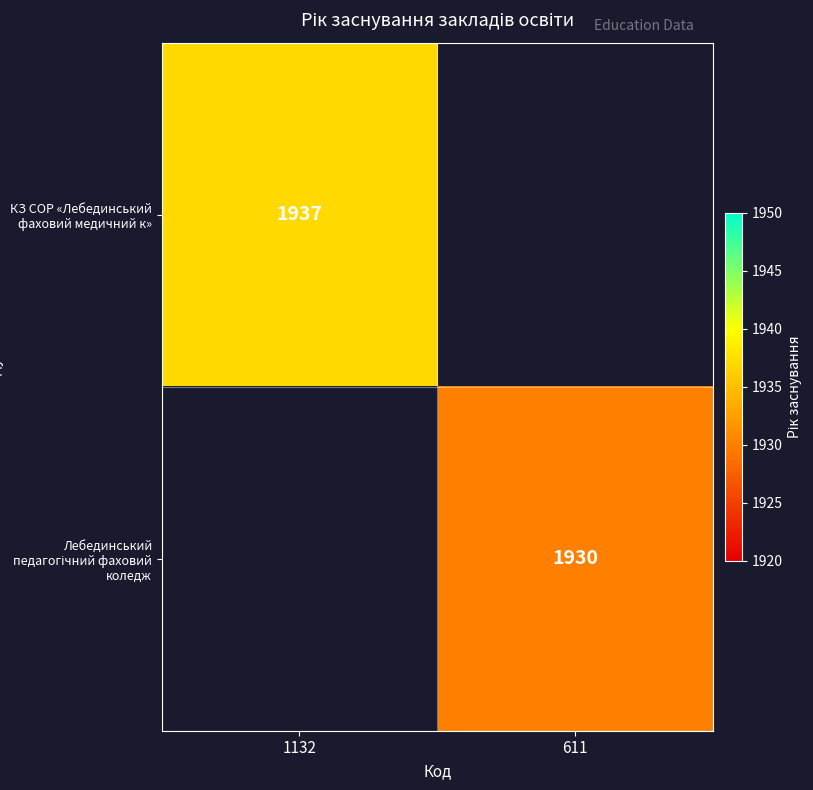

Between 611 and 1132, which is larger?

1132